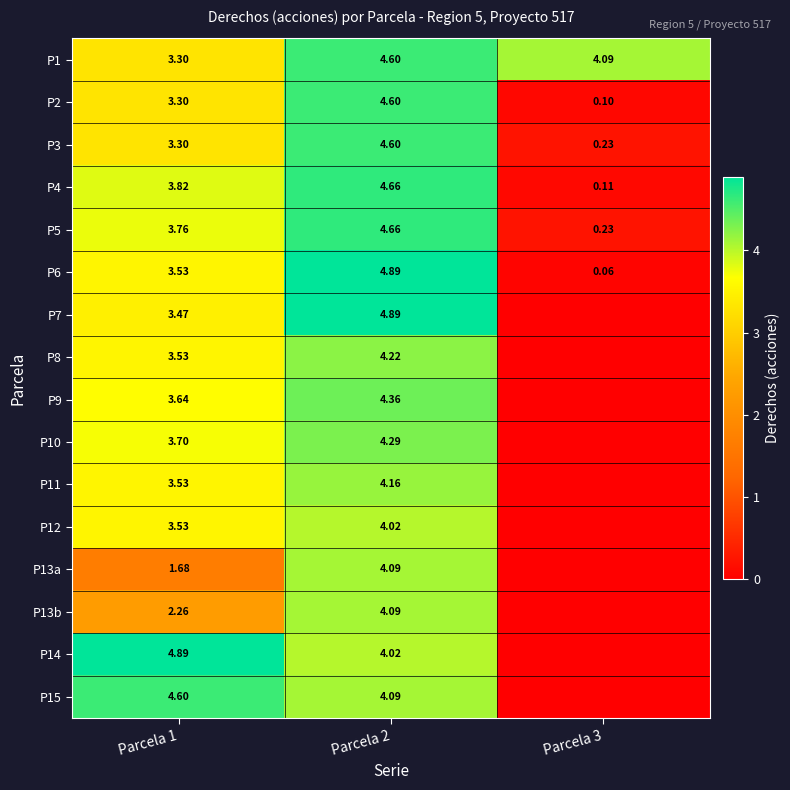

What is the spread (max minus min) of values at Parcela 2?

0.9